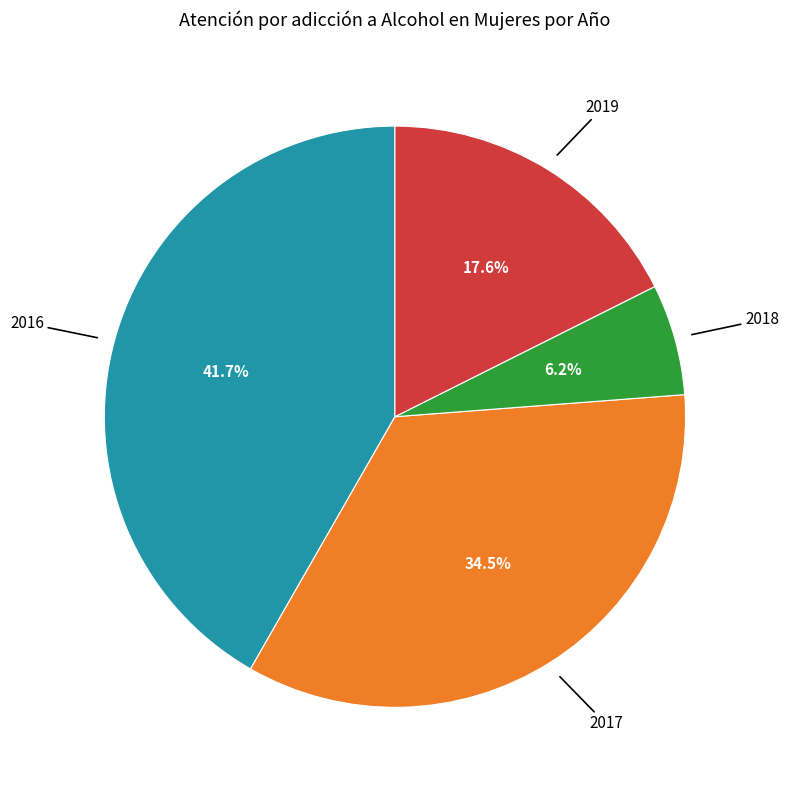

To the nearest percent, what percentage of the pie is 2018?

6%